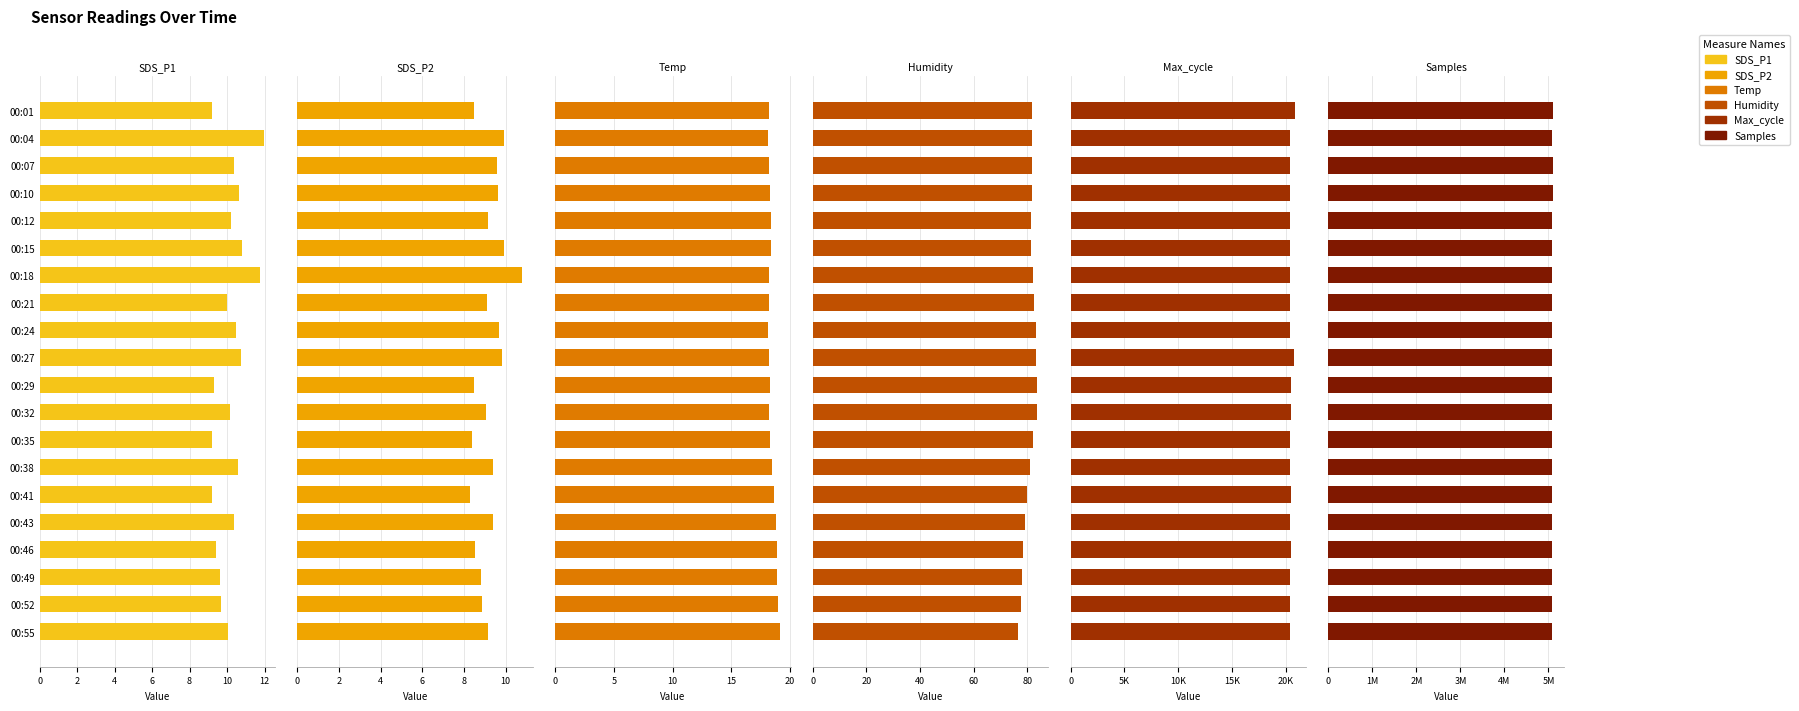

How many bars are there in each group?

6